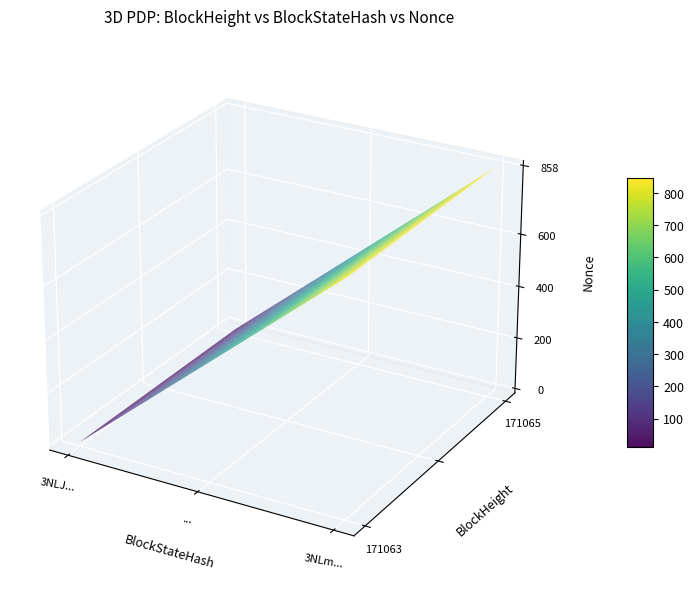

Which series has the largest total across all categories?

171065